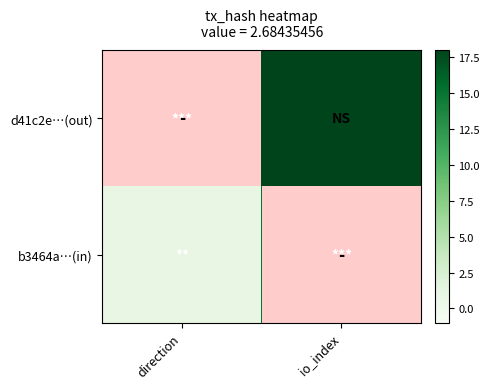

Which has a higher value, direction or io_index?

io_index